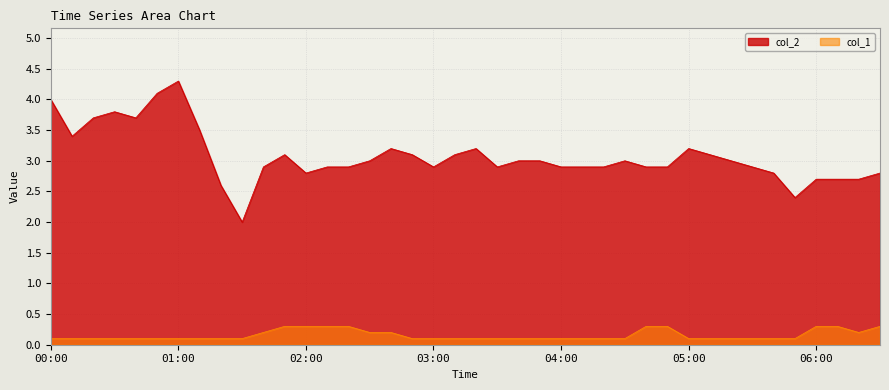

Rank the series at 04:00 from lowest to highest value.

col_1, col_2